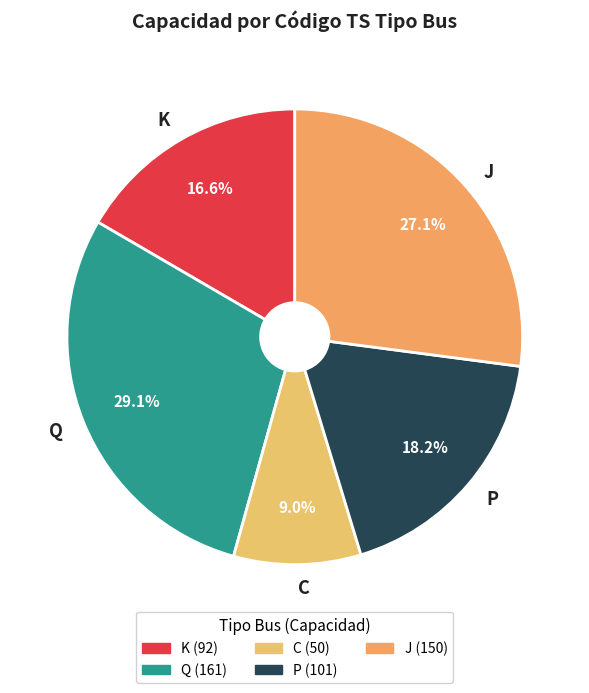

Combined, what portion of the pie is J and P?

45.3%